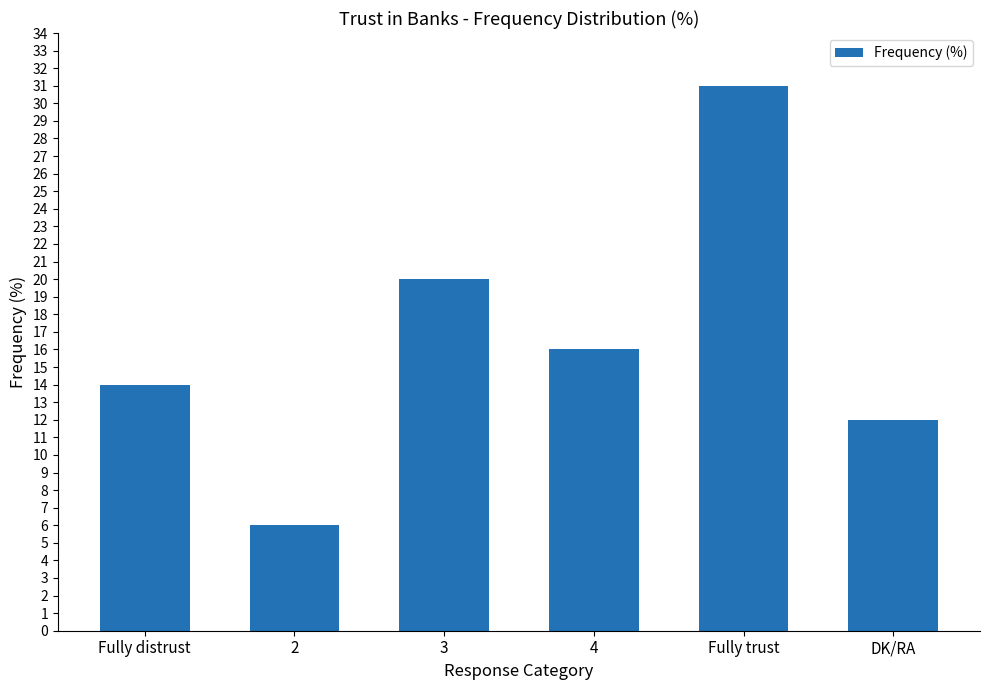

Between 3 and DK/RA, which is larger?

3